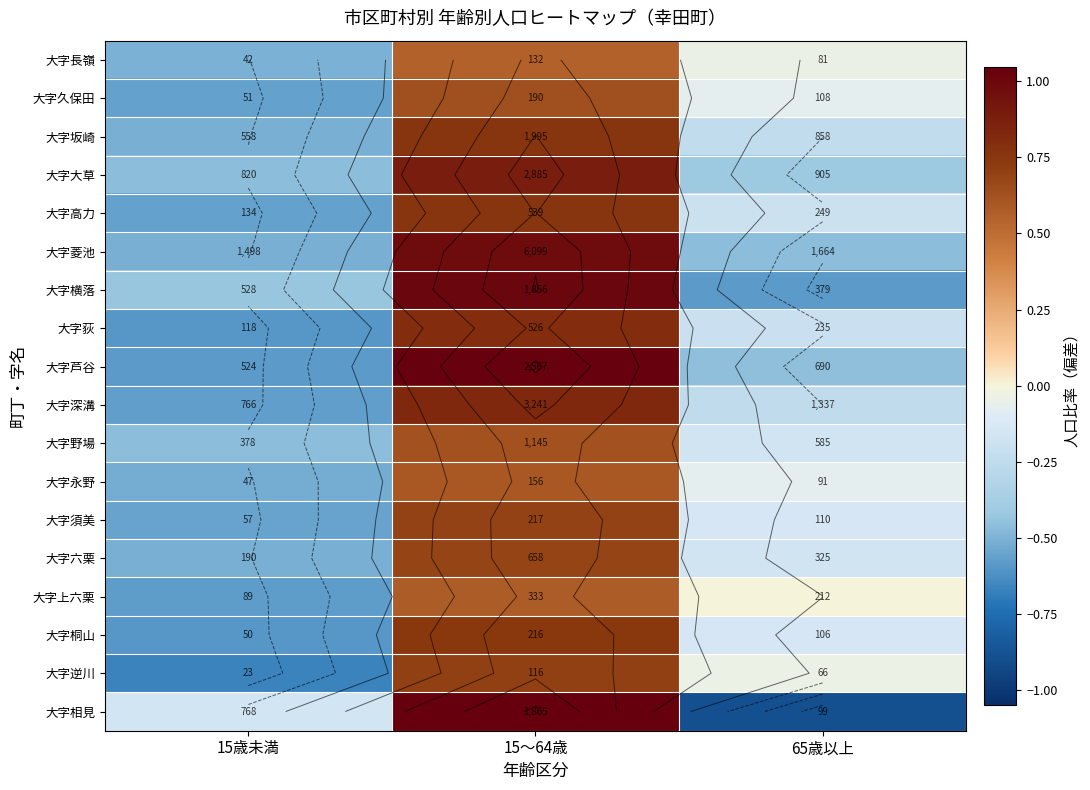

The 大字荻 series shows 0.2 at 15～64歳. True or false?

False